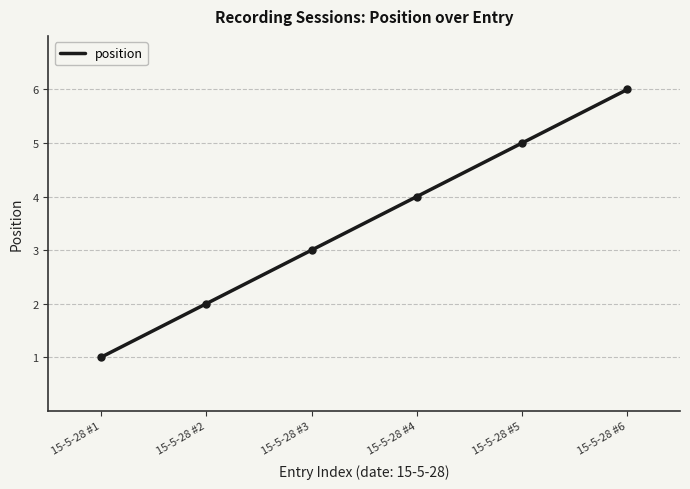

List the labels in order of value, largest first.

15-5-28 #6, 15-5-28 #5, 15-5-28 #4, 15-5-28 #3, 15-5-28 #2, 15-5-28 #1